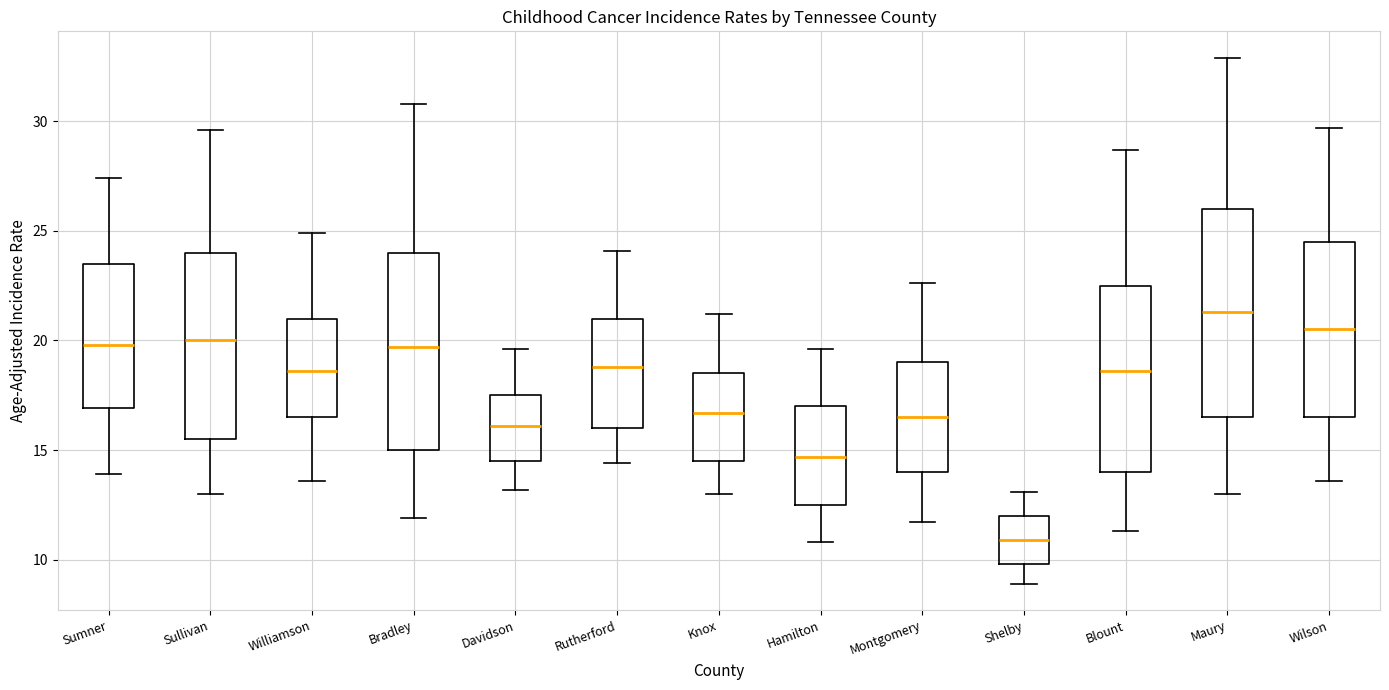

Which box's median line is the highest?

Maury